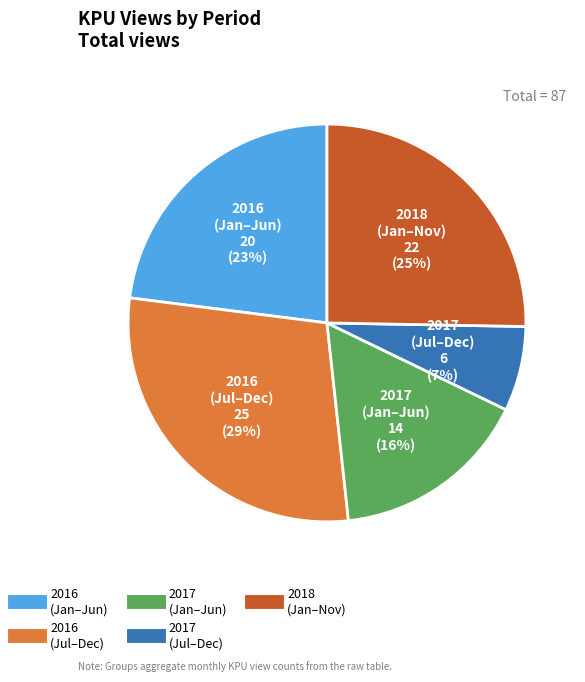

To the nearest percent, what is the difference between the largest and smallest slice percentages?

22%